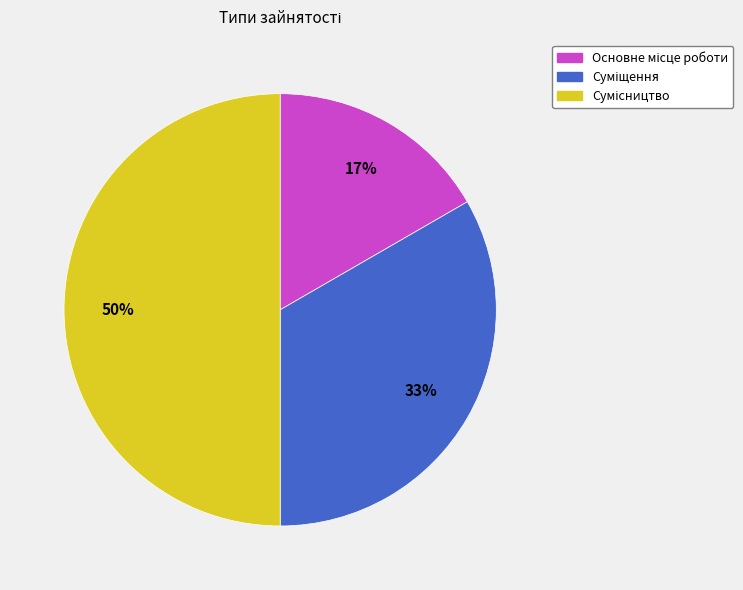

To the nearest percent, what is the average slice percentage?

33%